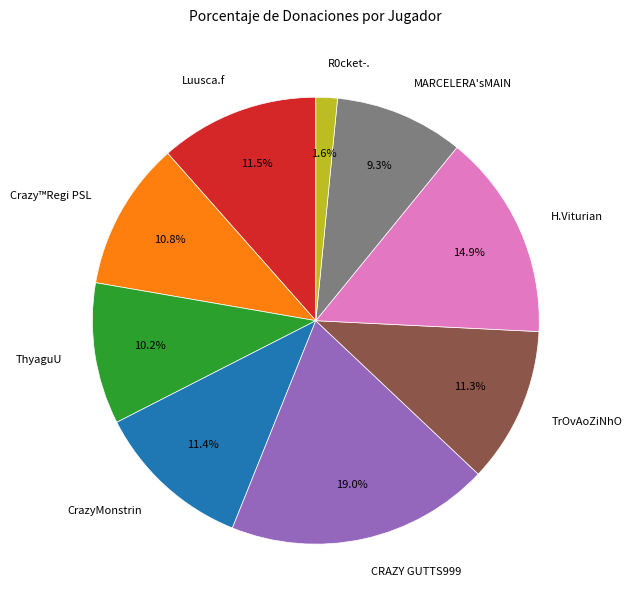

To the nearest percent, what is the average slice percentage?

11%